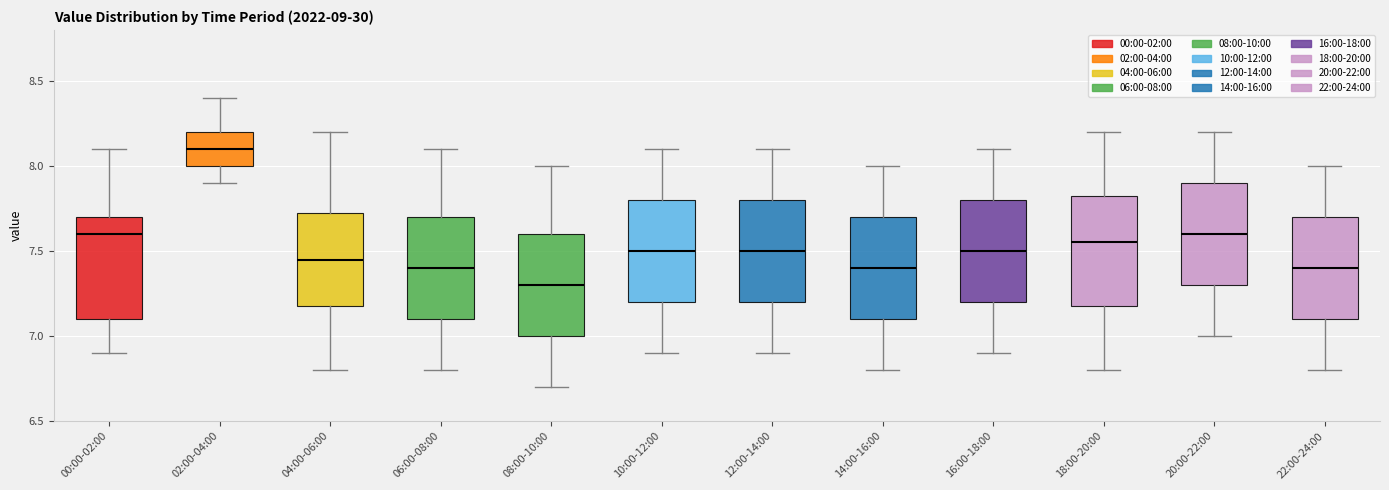

Where is the lower edge of the box for 04:00-06:00 on the y-axis? The values are not printed on the chart, so give them approximately, as read against the axis.

7.20